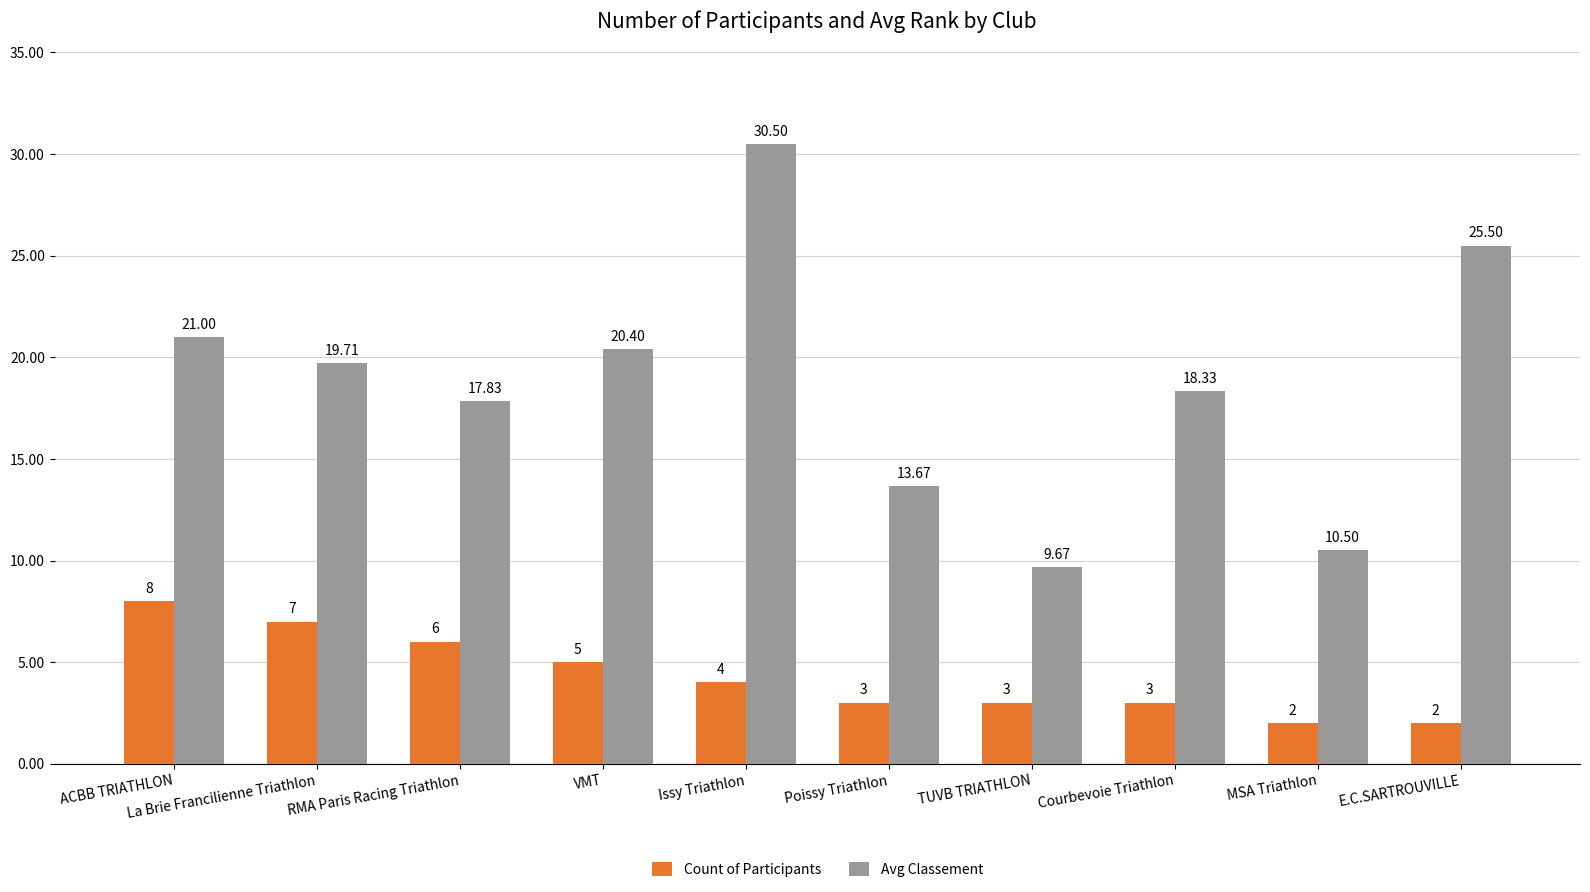

What is the sum of all Avg Classement values?

187.1